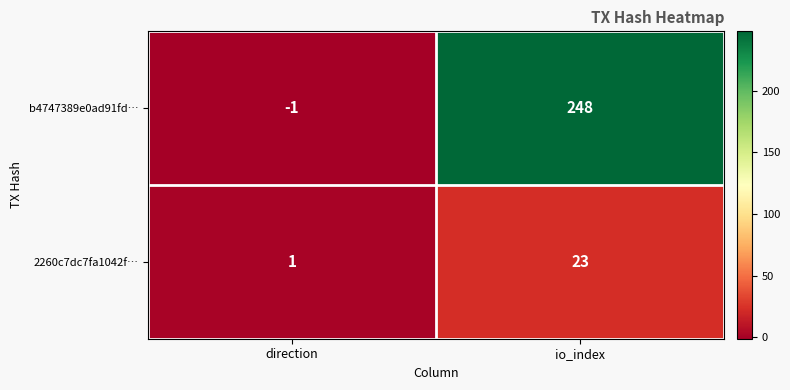

What is the sum of all 2260c7dc7fa1042f… values?

24